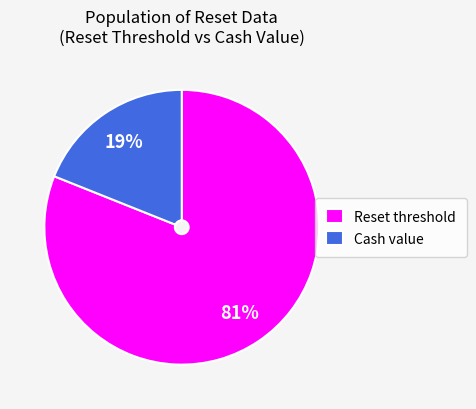

What percentage is the Reset threshold slice, to the nearest percent?

81%